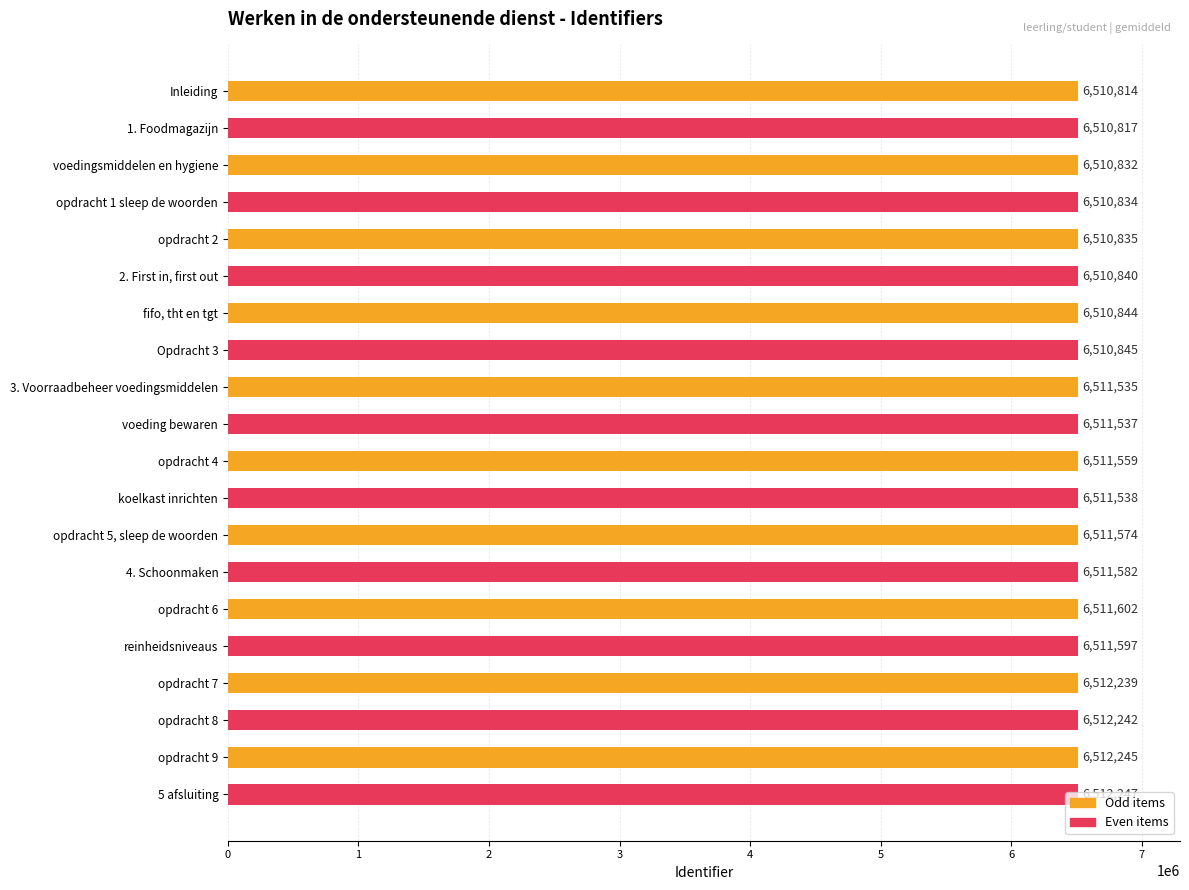

How many categories are shown in the chart?

20